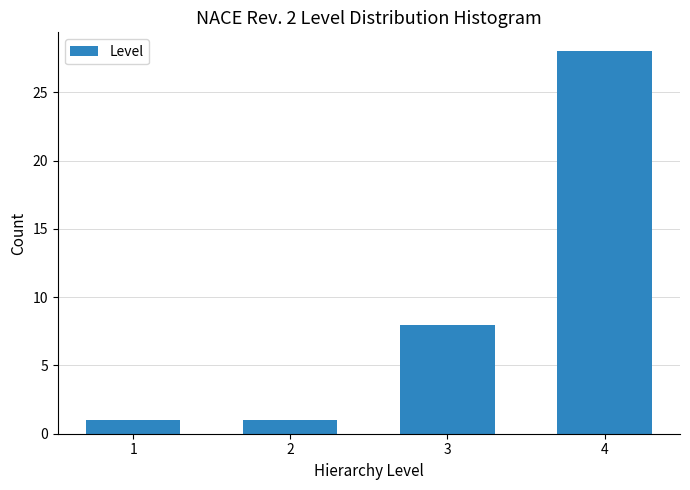

Reading right to left, list all the values displayed in this chart.

28	8	1	1